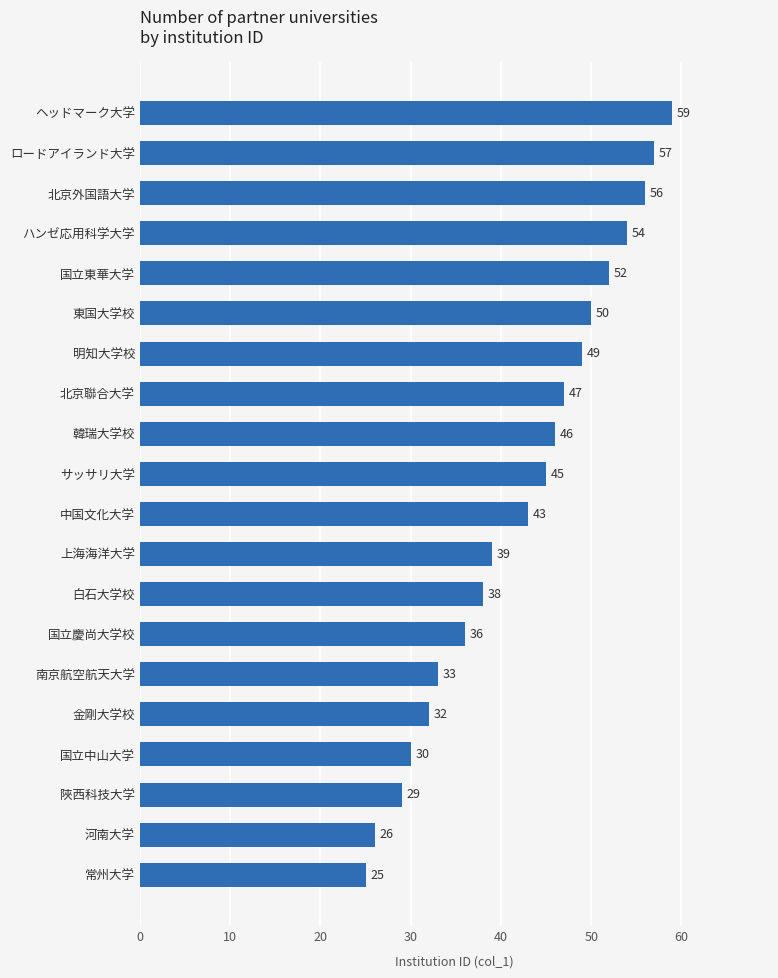

The value at 国立慶尚大学校 is 36. True or false?

True